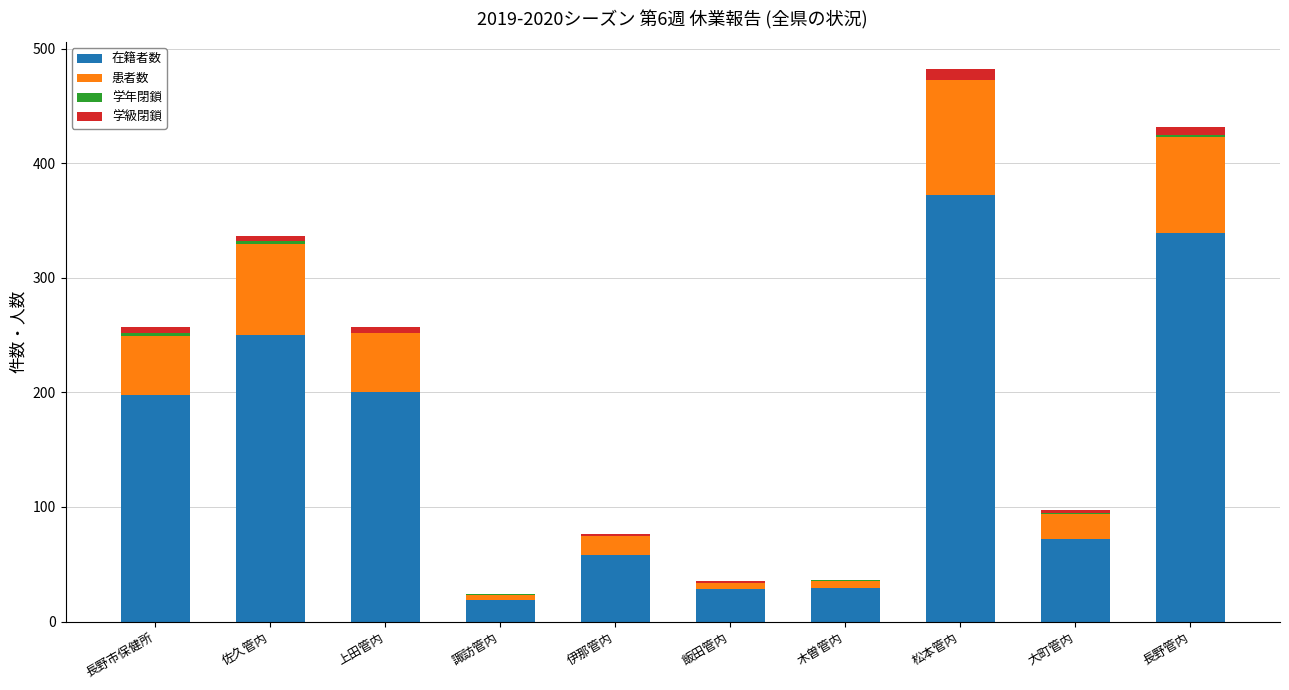

What is the maximum value for 在籍者数?

372